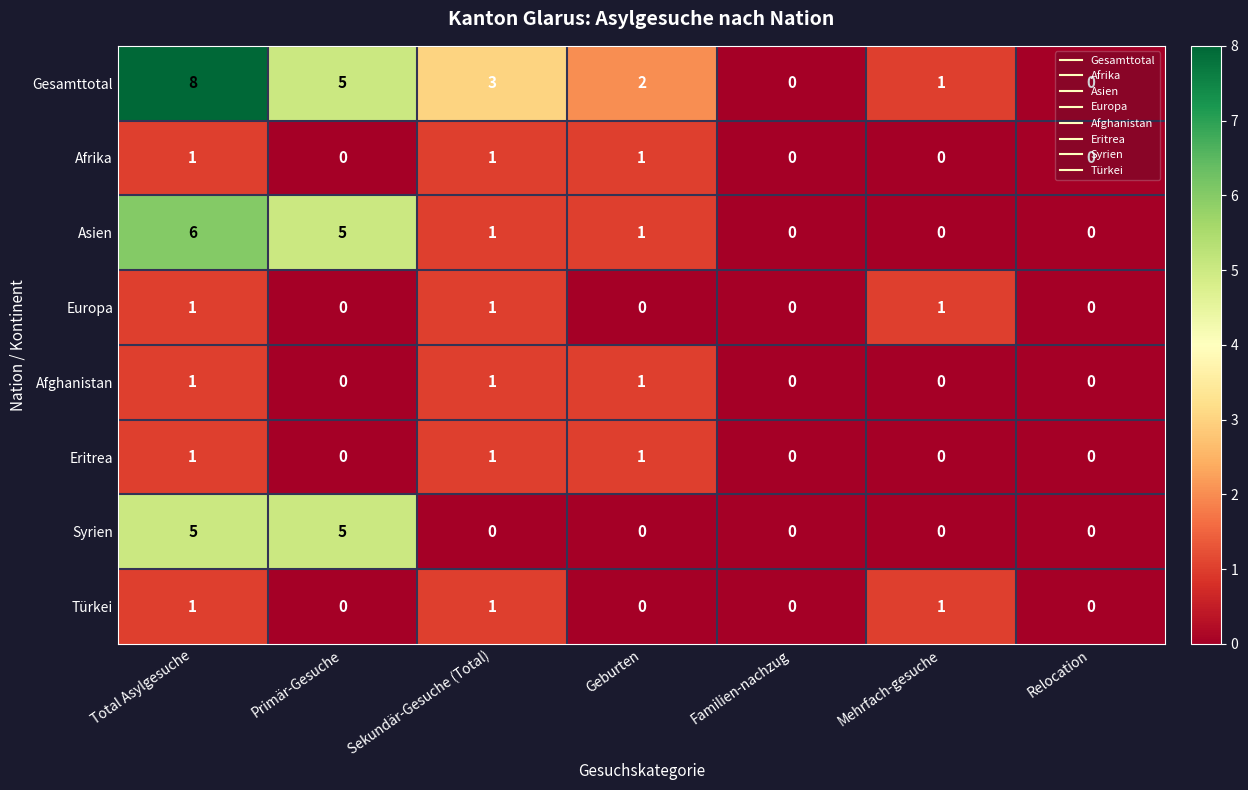

What is the spread (max minus min) of values at Primär-Gesuche?

5